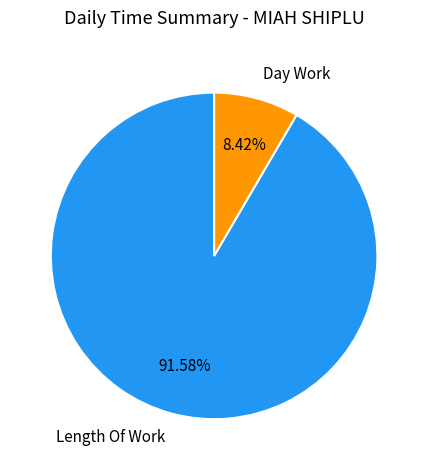

To the nearest percent, what is the average slice percentage?

50%